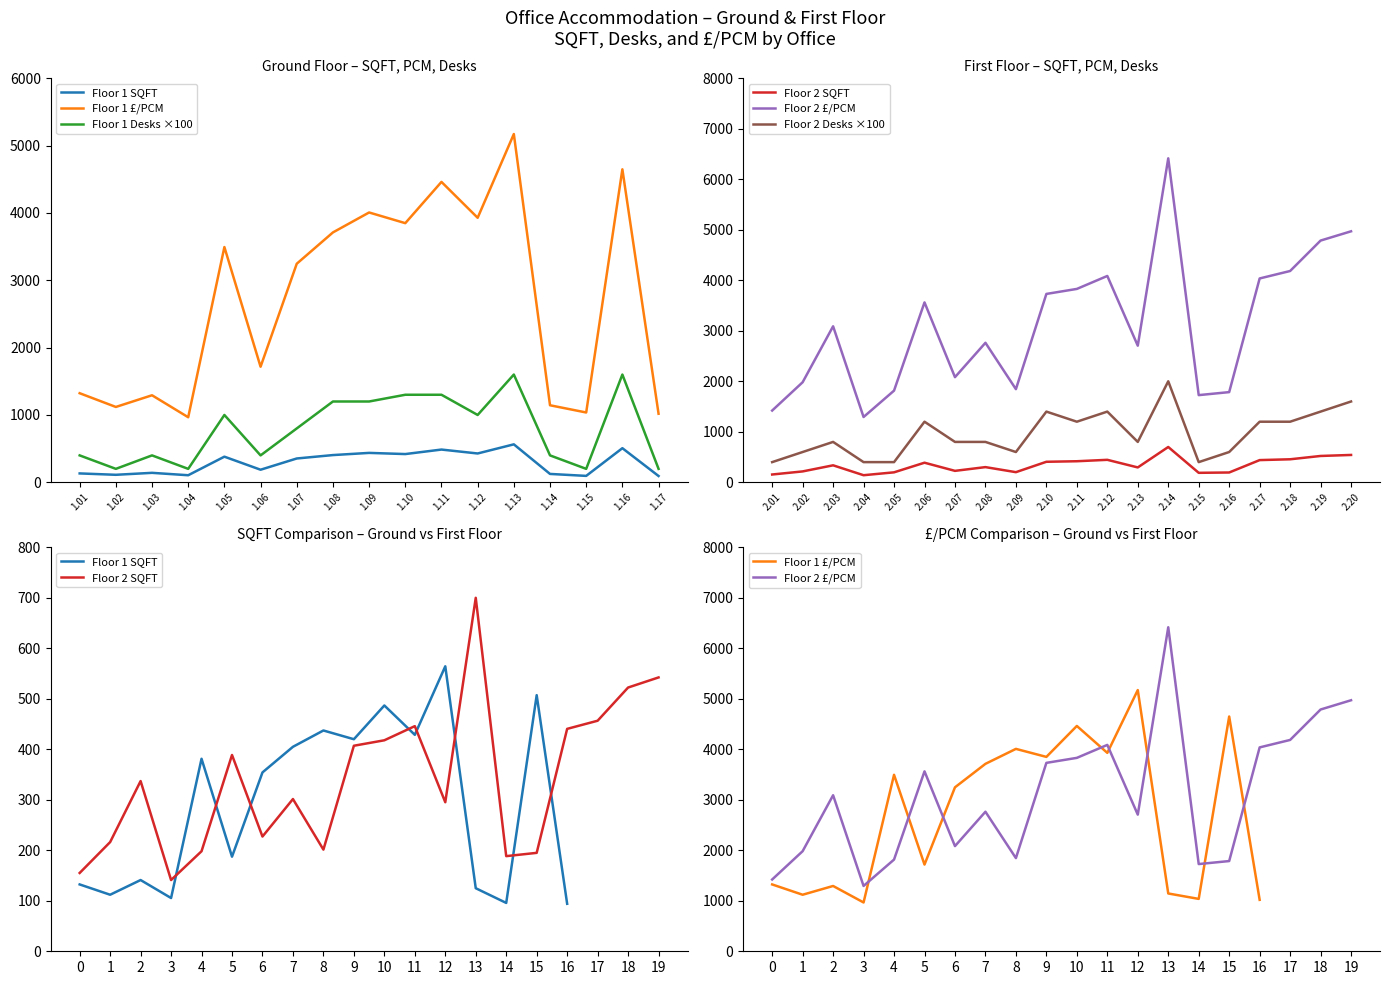

True or false: Floor 1 PCM and Floor 1 SQFT cross at least once.

False